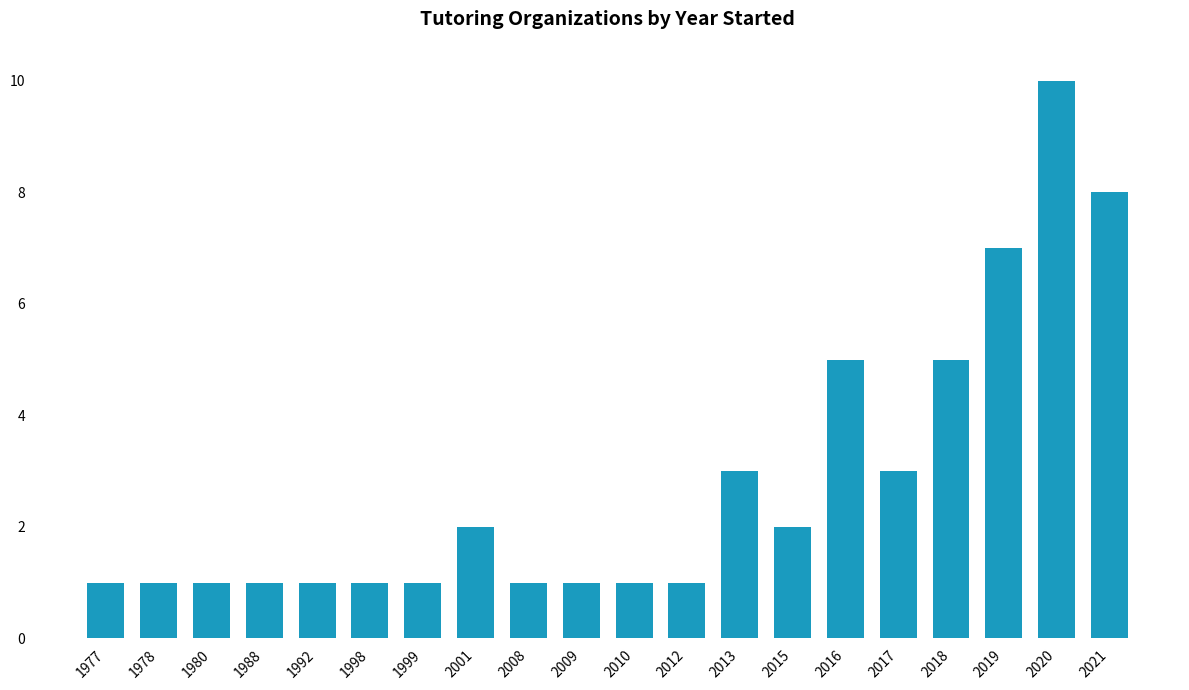

What is the value of the 10th bar from the left?

1